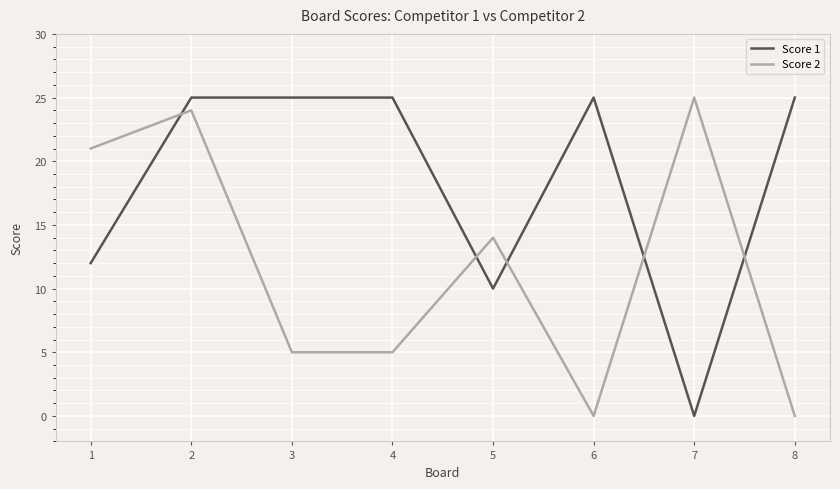

The value of Score 1 at 8 is 39. True or false?

False